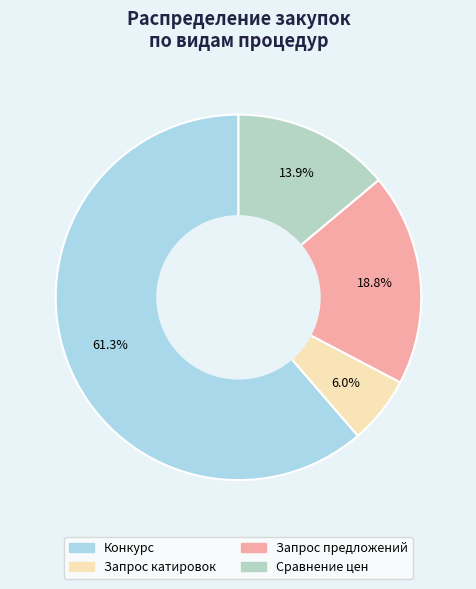

To the nearest percent, what percentage of the pie is Сравнение цен?

14%